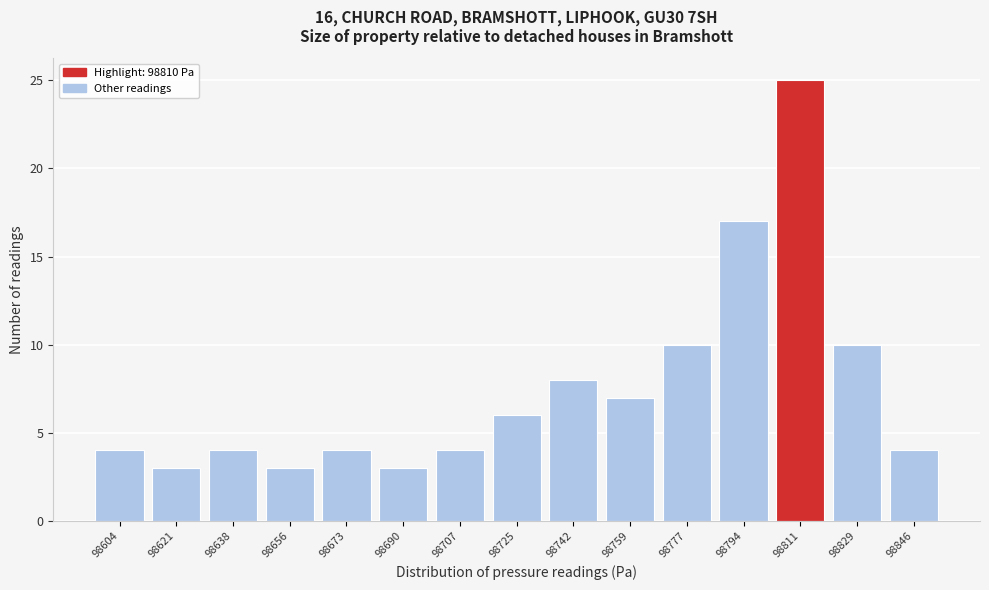

What is the height of the bar covering 98820 to 98838 on the x-axis? Neither the bar edges nor the heights are printed on the chart, so give them approximately, as read against the axes.

10